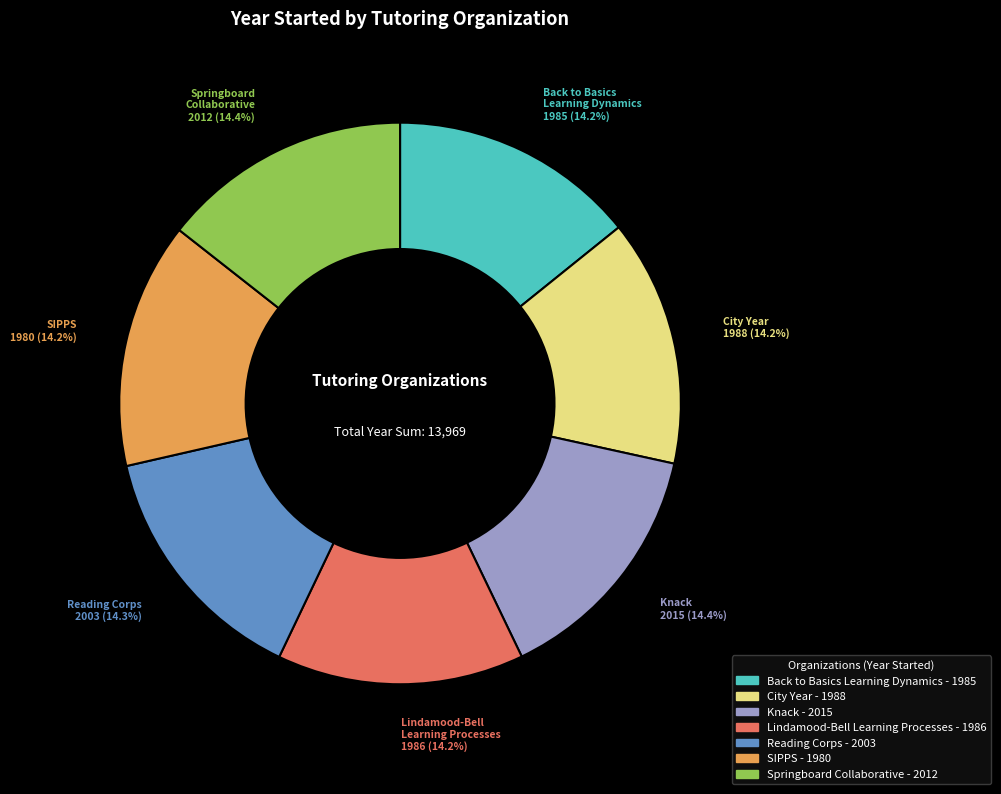

Does City Year represent more than half of the total?

No